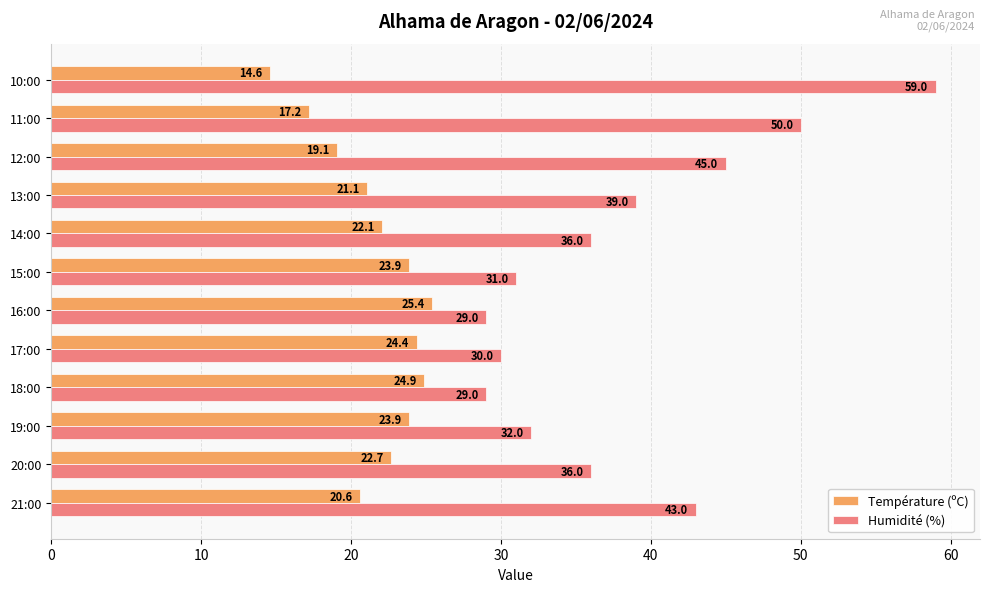

What is the difference between the highest and lowest values at 14:00?

13.9